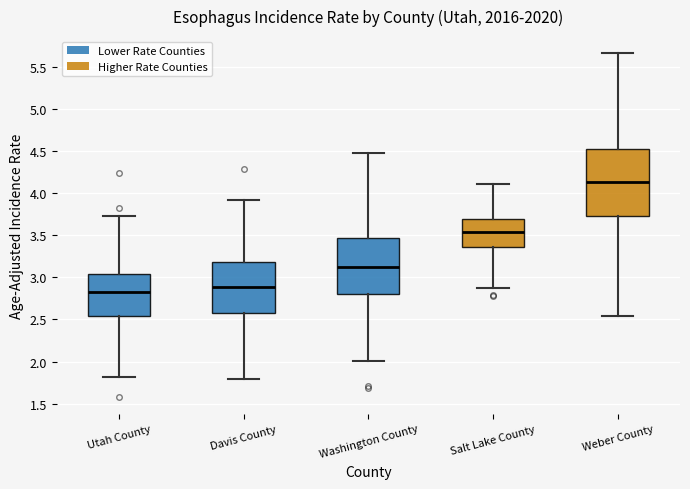

Comparing the boxes themselves (not the whiskers), which one is the tallest?

Weber County